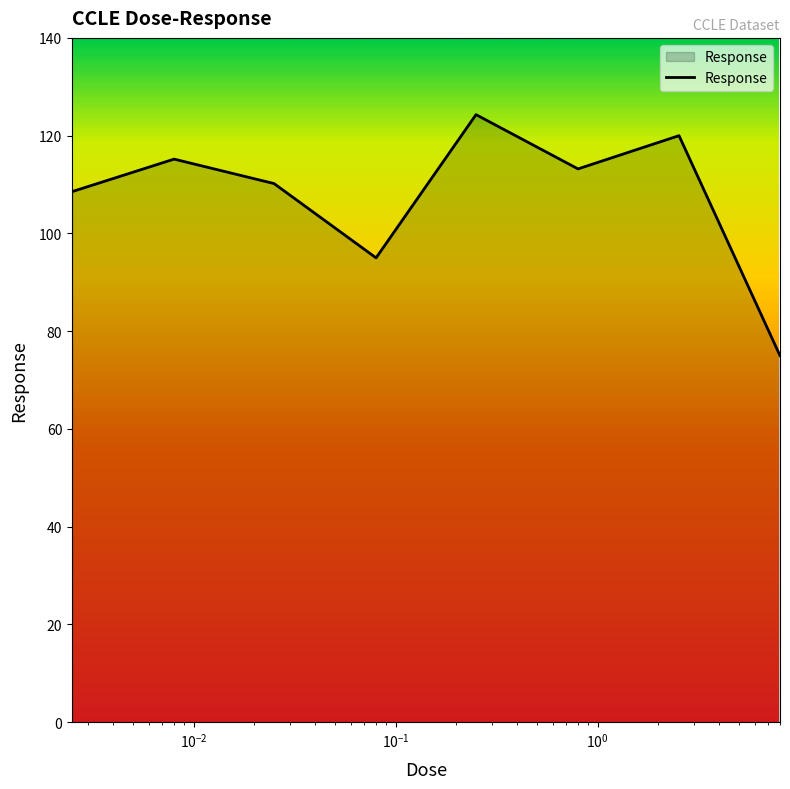

Count the number of categories in the chart.

8